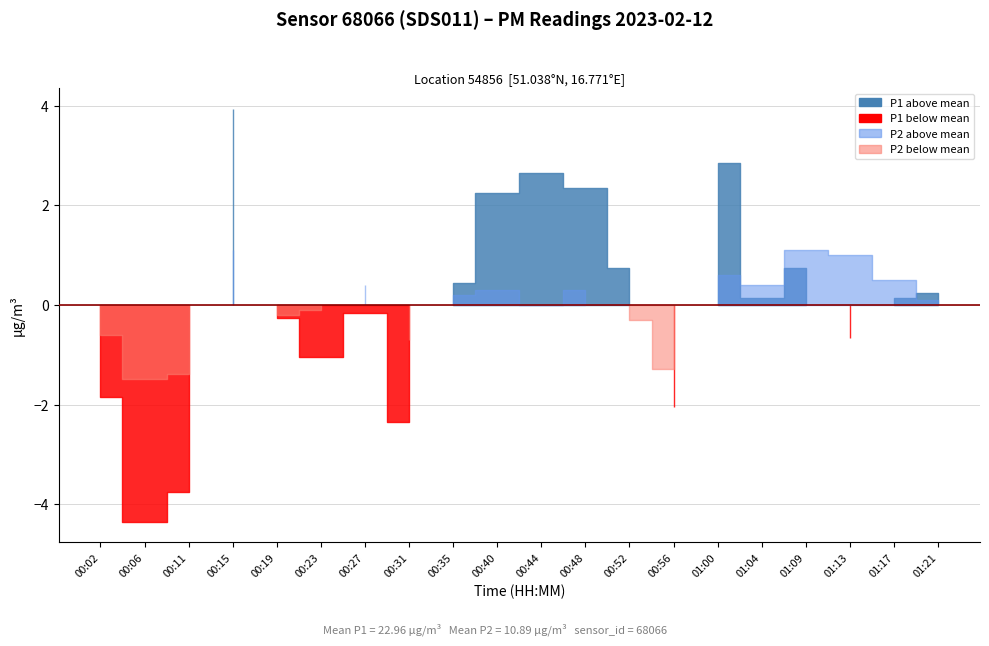

Does the chart display data point markers on the line(s)?

No